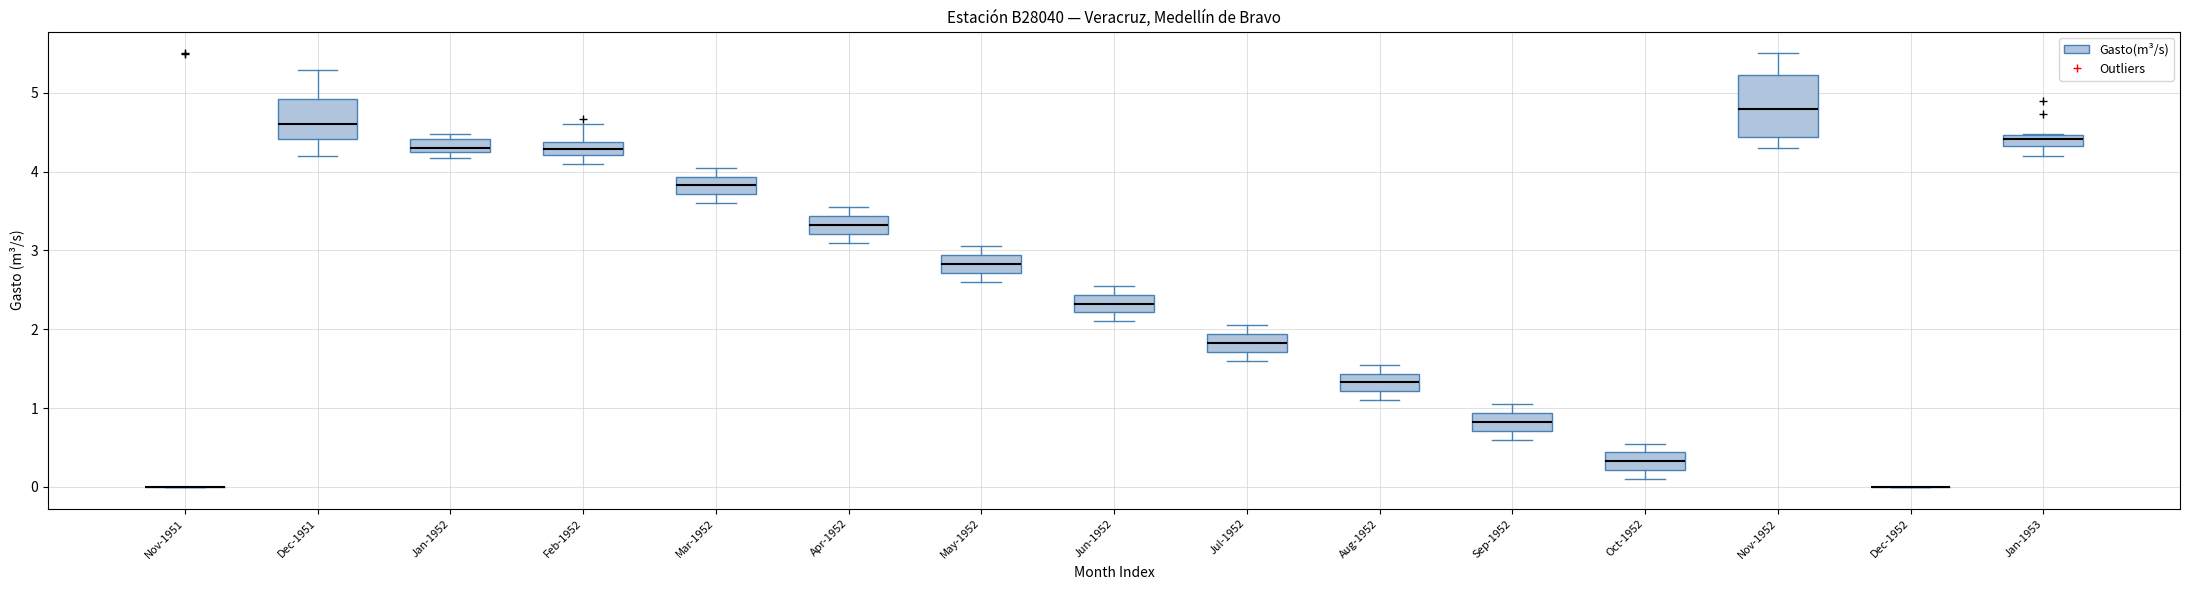

Comparing the boxes themselves (not the whiskers), which one is the tallest?

Nov-1952